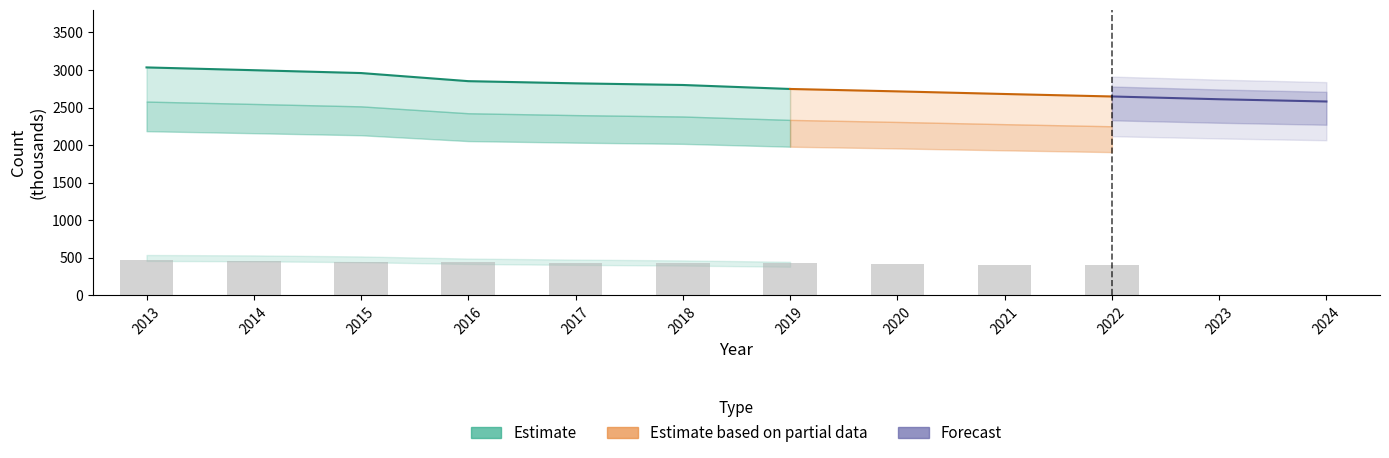

Between 2021 and 2020, which is larger?

2020